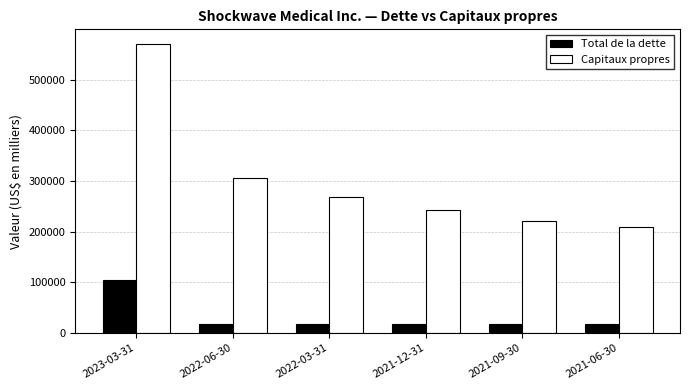

Where is Capitaux propres nearest to the value 389517?

2022-06-30